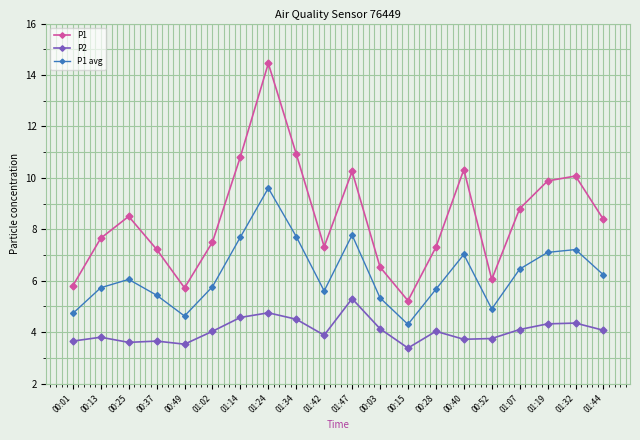

At which category is the sum across all series the highest?

01:24